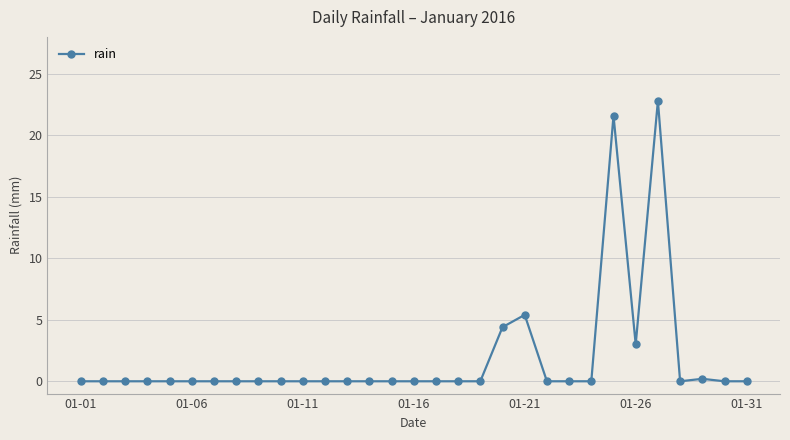

What is the greatest value displayed?

22.8